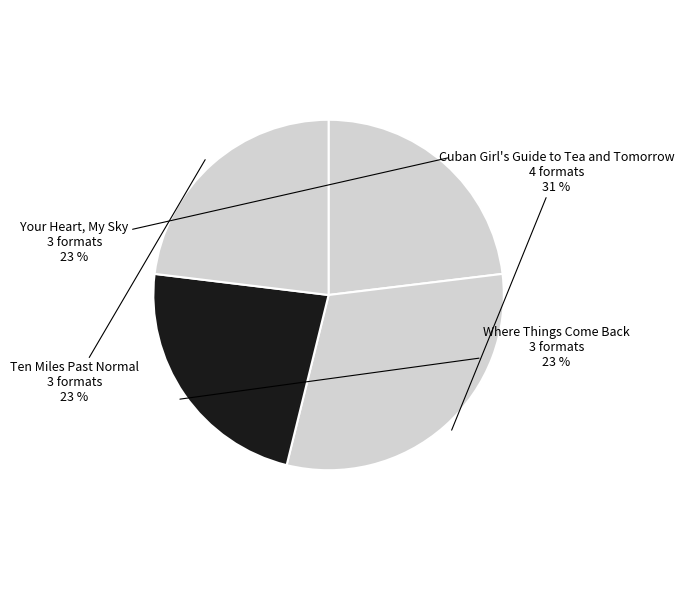

To the nearest percent, what is the difference between the largest and smallest slice percentages?

8%